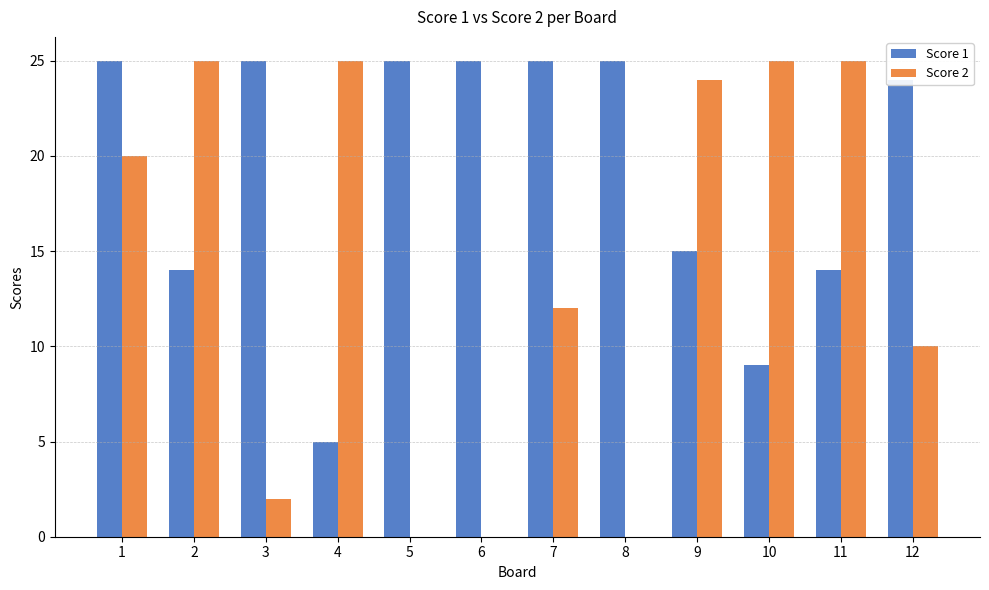

What is the greatest value displayed?

25